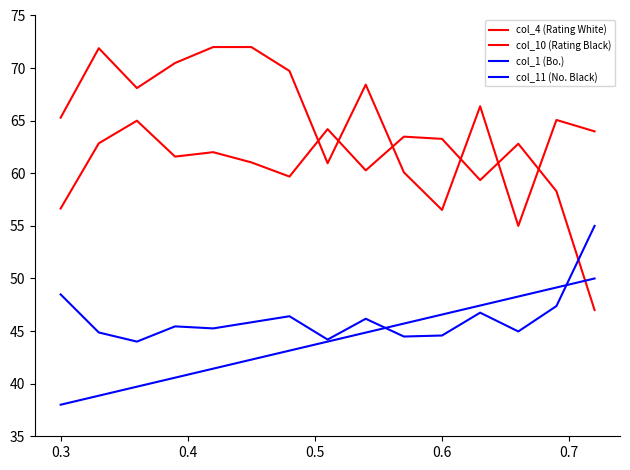

Which series has the largest range (max minus min)?

col_10 (Rating Black)